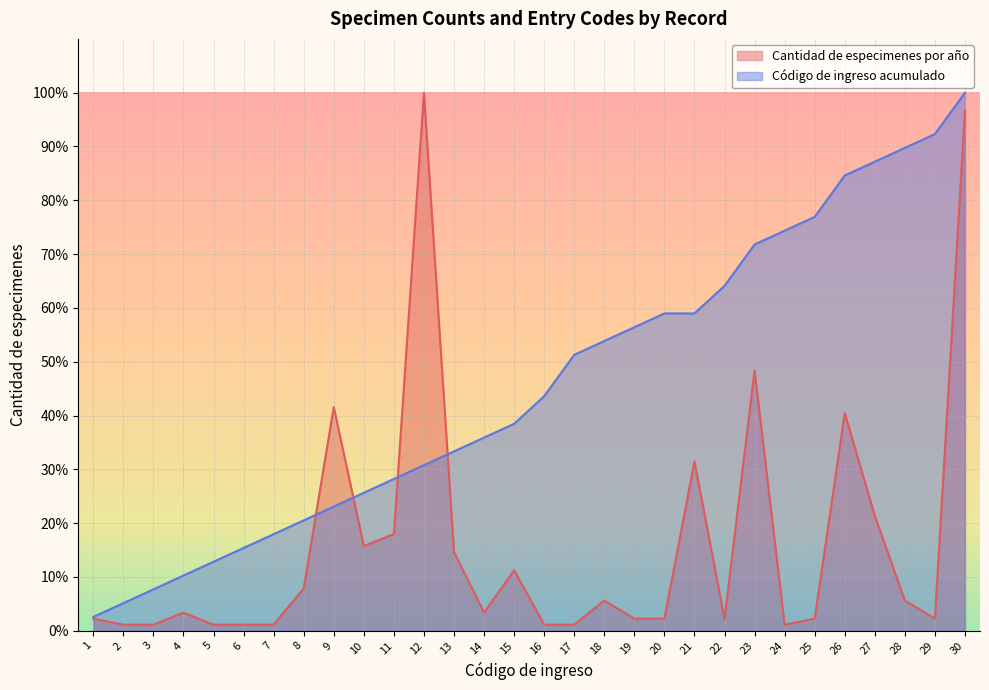

How many lines are shown in the chart?

2